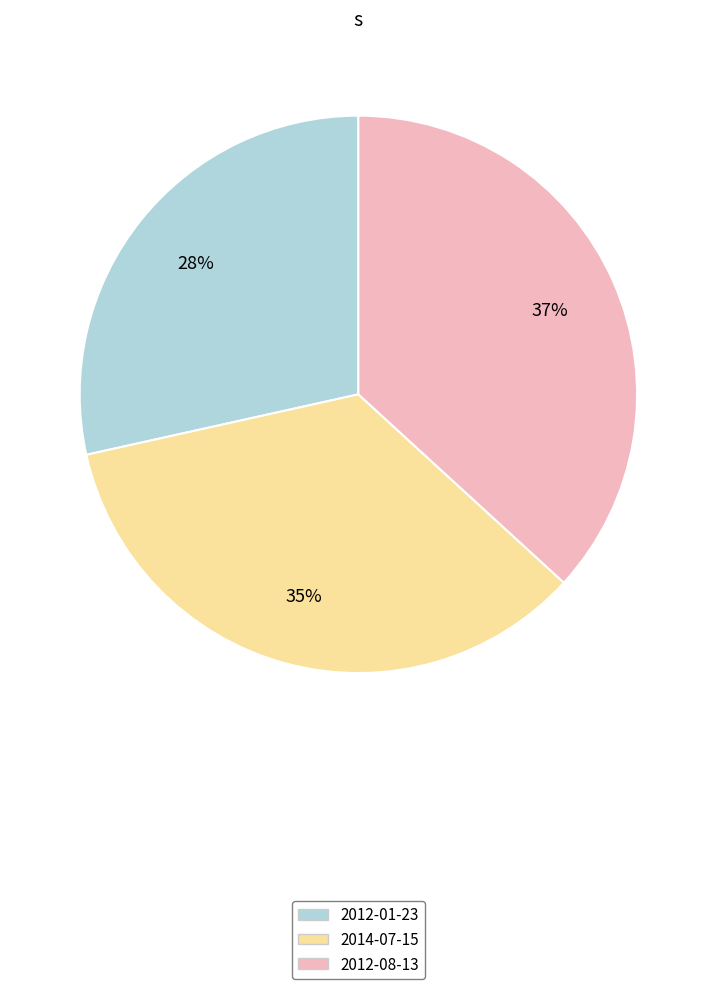

Is the sum of 2014-07-15 and 2012-01-23 greater than half?

Yes